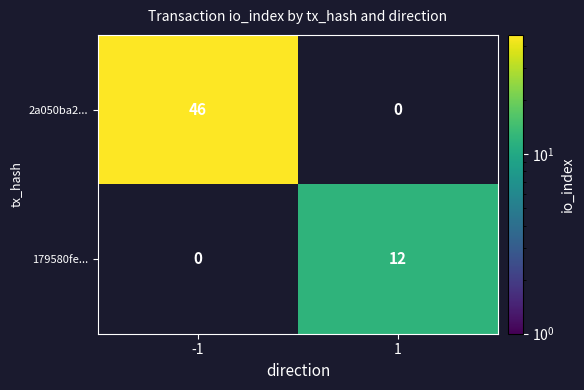

The 2a050ba2... series shows 63 at -1. True or false?

False